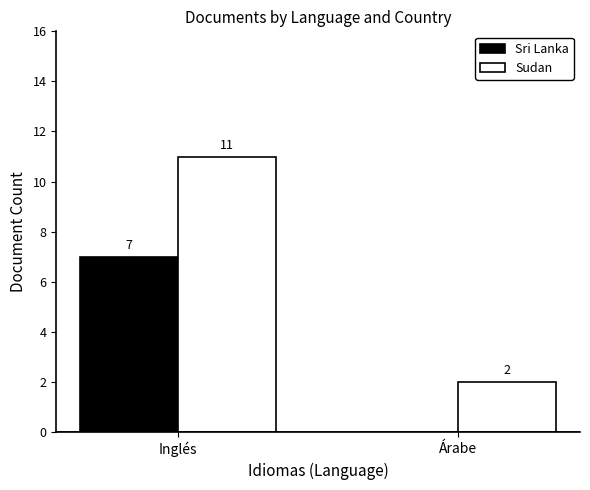

Is the value of Sri Lanka at Inglés greater than the value of Sudan at Árabe?

Yes